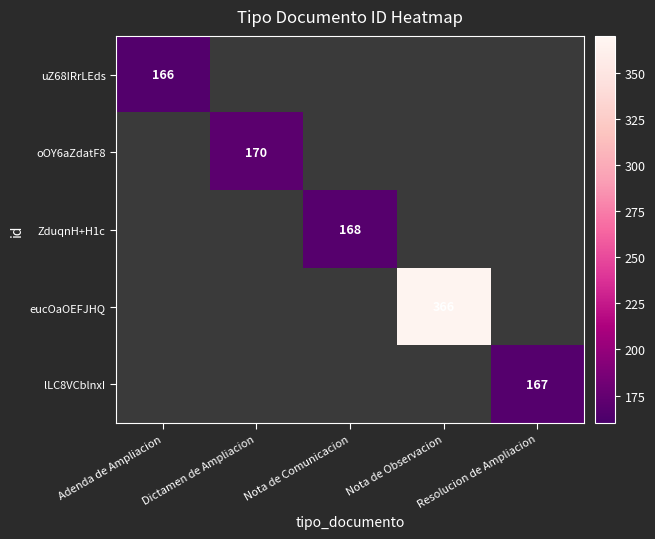

At how many categories does at least one series exceed 328?

1